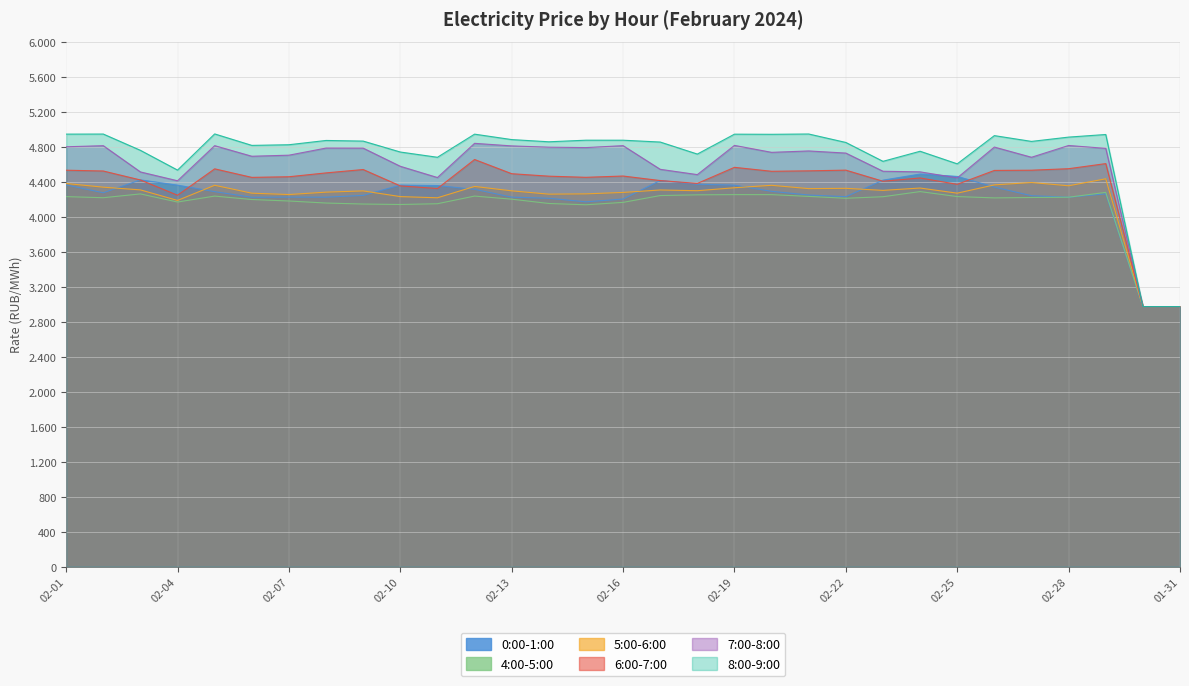

What is the minimum value for 6:00-7:00?

2973.0